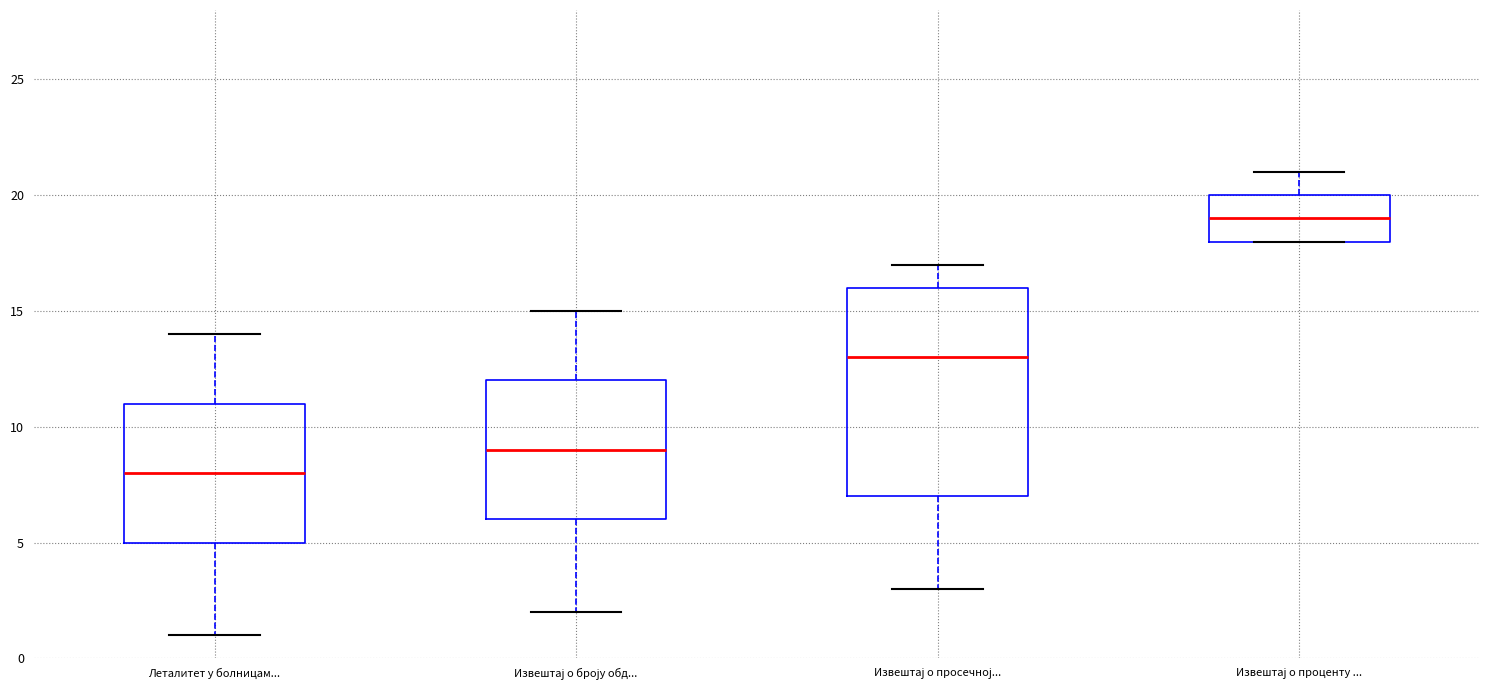

Reading left to right, read every box against the y-axis: the position of its median line, the range the box covers, and the ends of its whiskers. The values are not printed on the chart, so give them approximately, as read against the axis.

Леталитет у болницам...: median 8, box 5 to 11, whiskers 1 to 14
Извештај о броју обд...: median 9, box 6 to 12, whiskers 2 to 15
Извештај о просечној...: median 13, box 7 to 16, whiskers 3 to 17
Извештај о проценту ...: median 19, box 18 to 20, whiskers 18 to 21